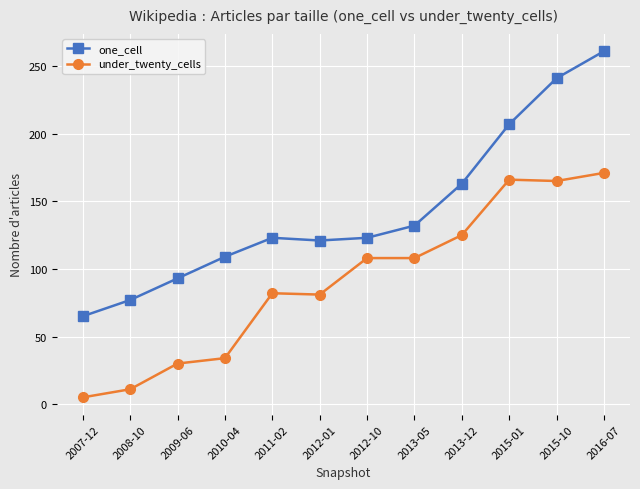

At 2009-06, list the series in order from largest to smallest.

one_cell, under_twenty_cells